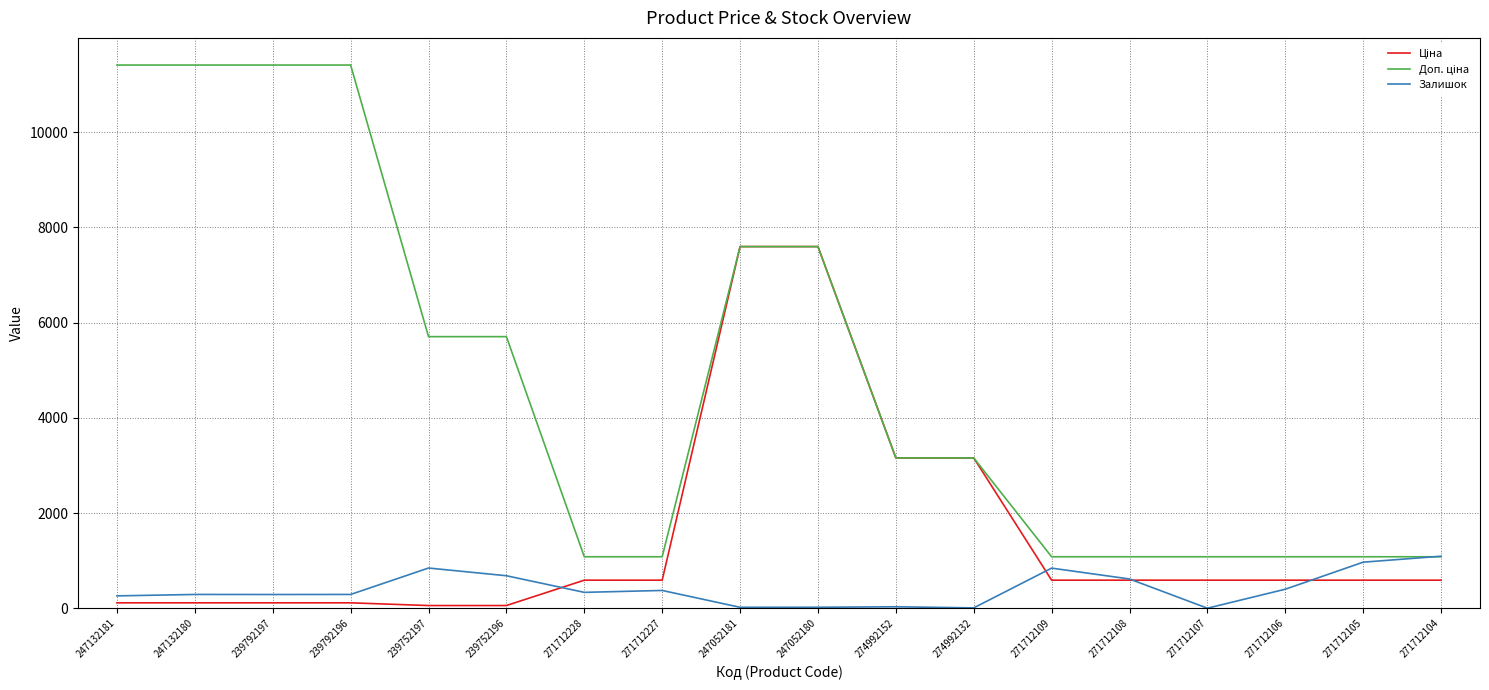

The Залишок series shows 1093.0 at 271712104. True or false?

True